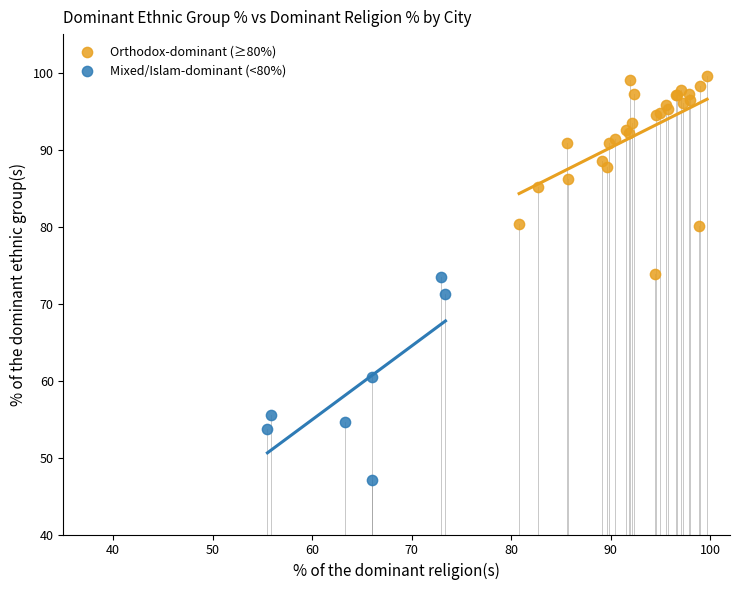

Which series reaches the minimum Y coordinate?

Mixed/Islam-dominant (<80%)